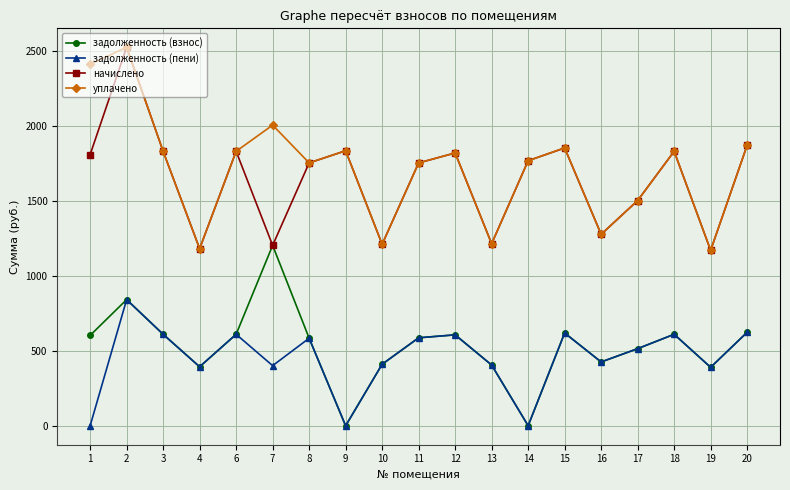

True or false: задолженность (пени) and уплачено intersect in this chart.

False